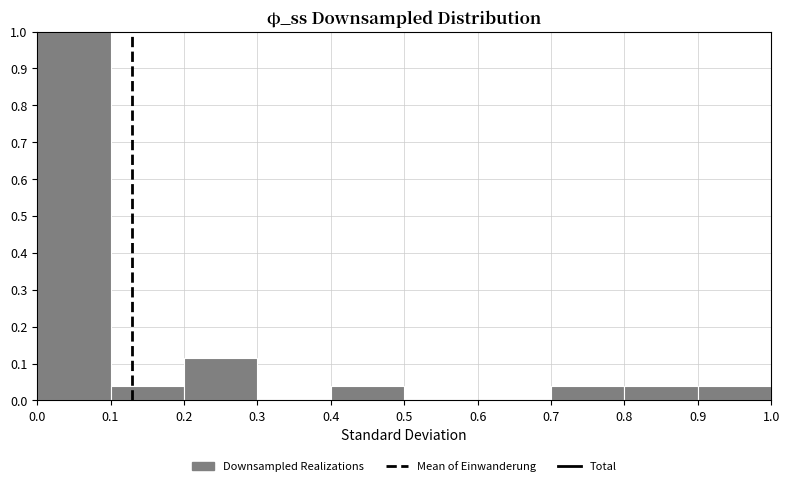

Reading left to right, transcribe this chart: for each bar, give the range it covers on the x-axis and its height. The values are not printed on the chart, so give them approximately, as read against the axis.

0.0 to 0.1: 1.00
0.1 to 0.2: 0.04
0.2 to 0.3: 0.12
0.3 to 0.4: 0
0.4 to 0.5: 0.04
0.5 to 0.6: 0
0.6 to 0.7: 0
0.7 to 0.8: 0.04
0.8 to 0.9: 0.04
0.9 to 1.0: 0.04